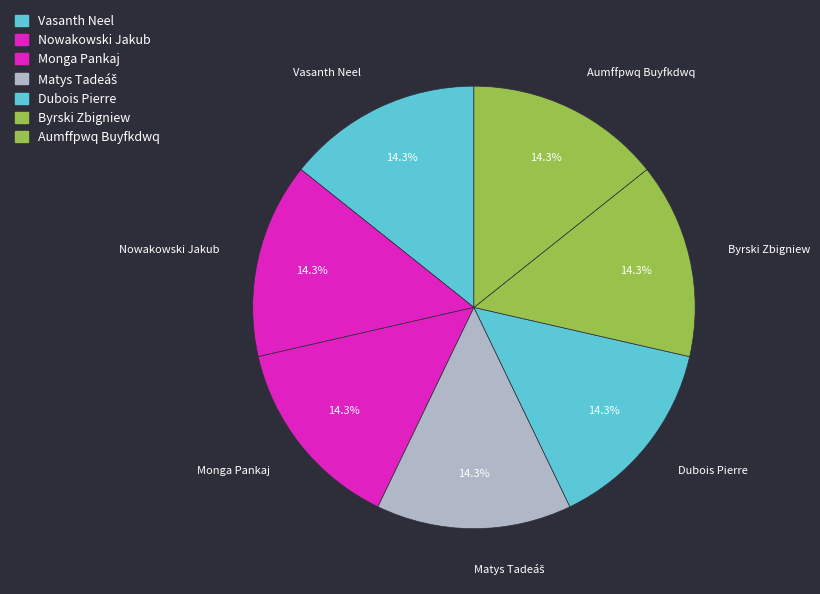

What is the ratio of the value at Nowakowski Jakub to the value at Dubois Pierre?

1.0